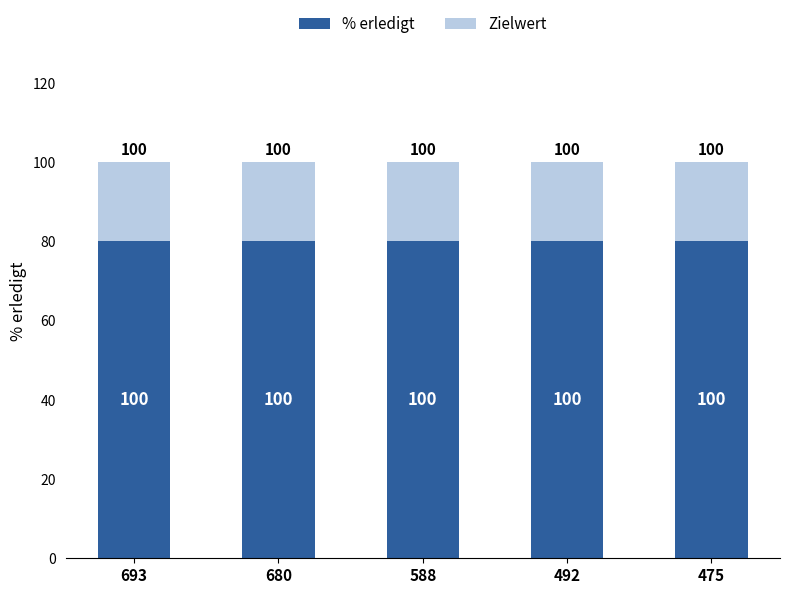

Which series has the largest range (max minus min)?

% erledigt